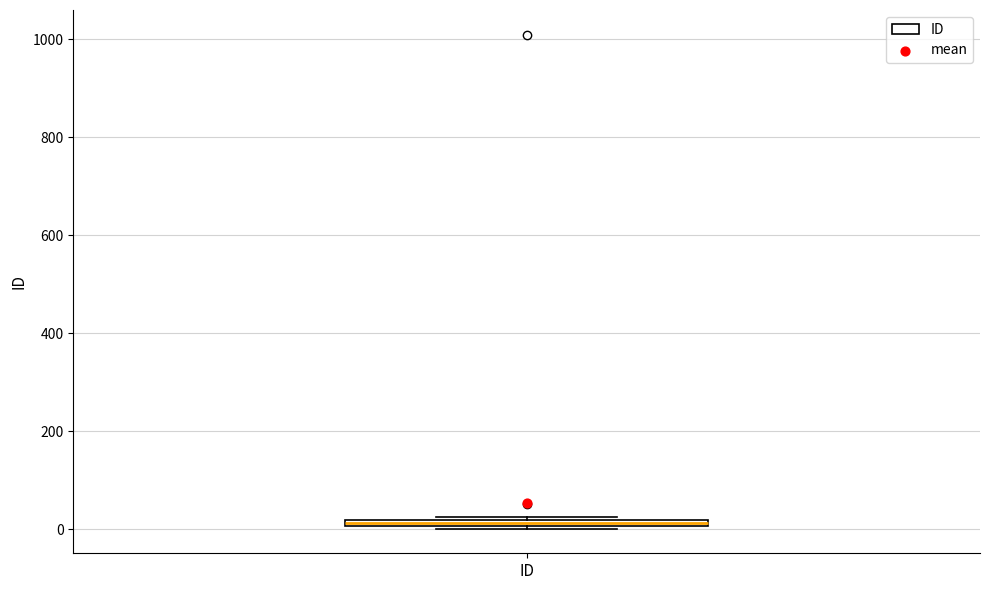

Where is the upper edge of the box for ID on the y-axis? The values are not printed on the chart, so give them approximately, as read against the axis.

20